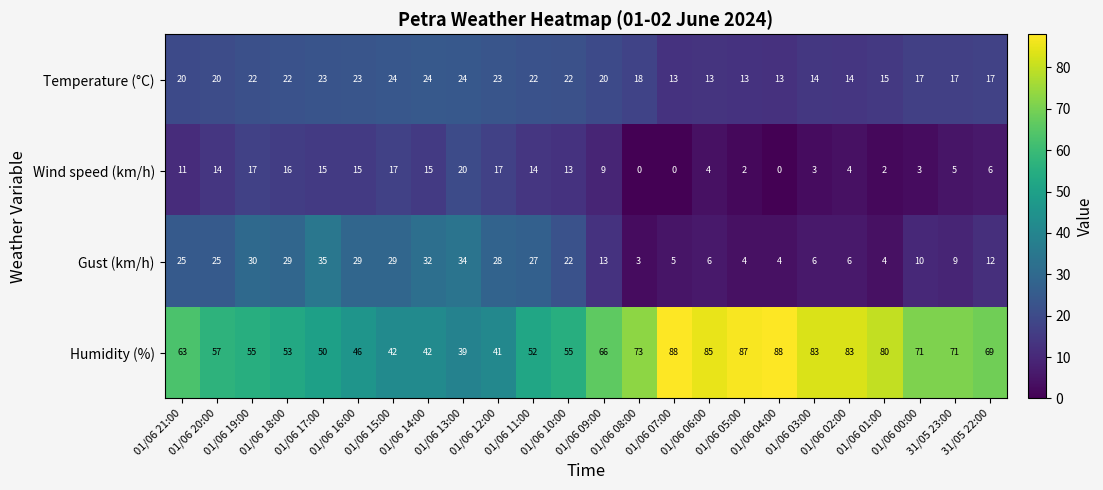

The Humidity (%) series shows 41 at 31/05 22:00. True or false?

False